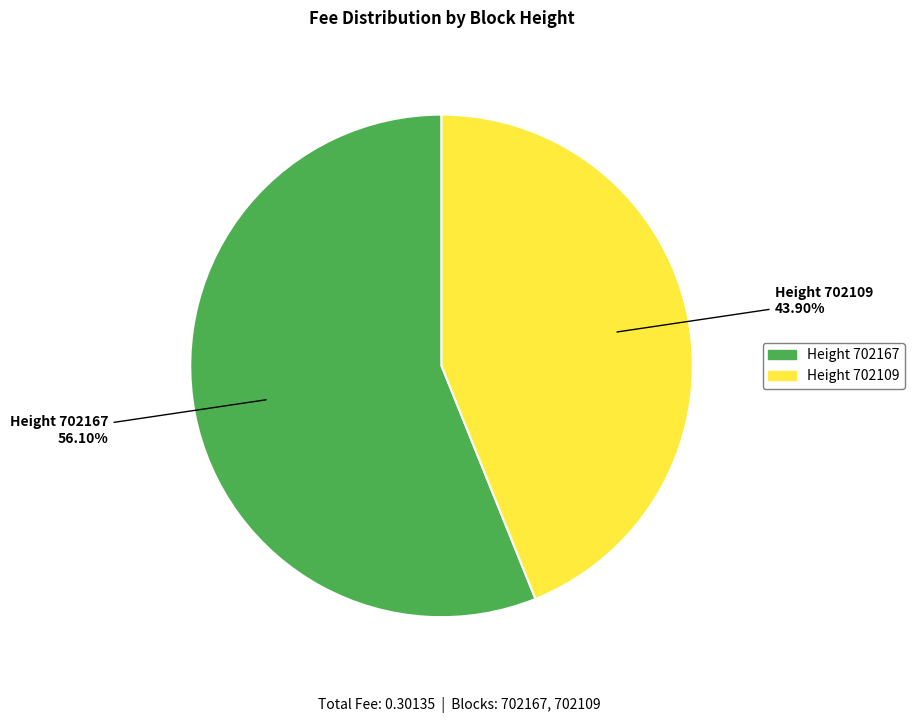

What is the majority slice?

Height 702167